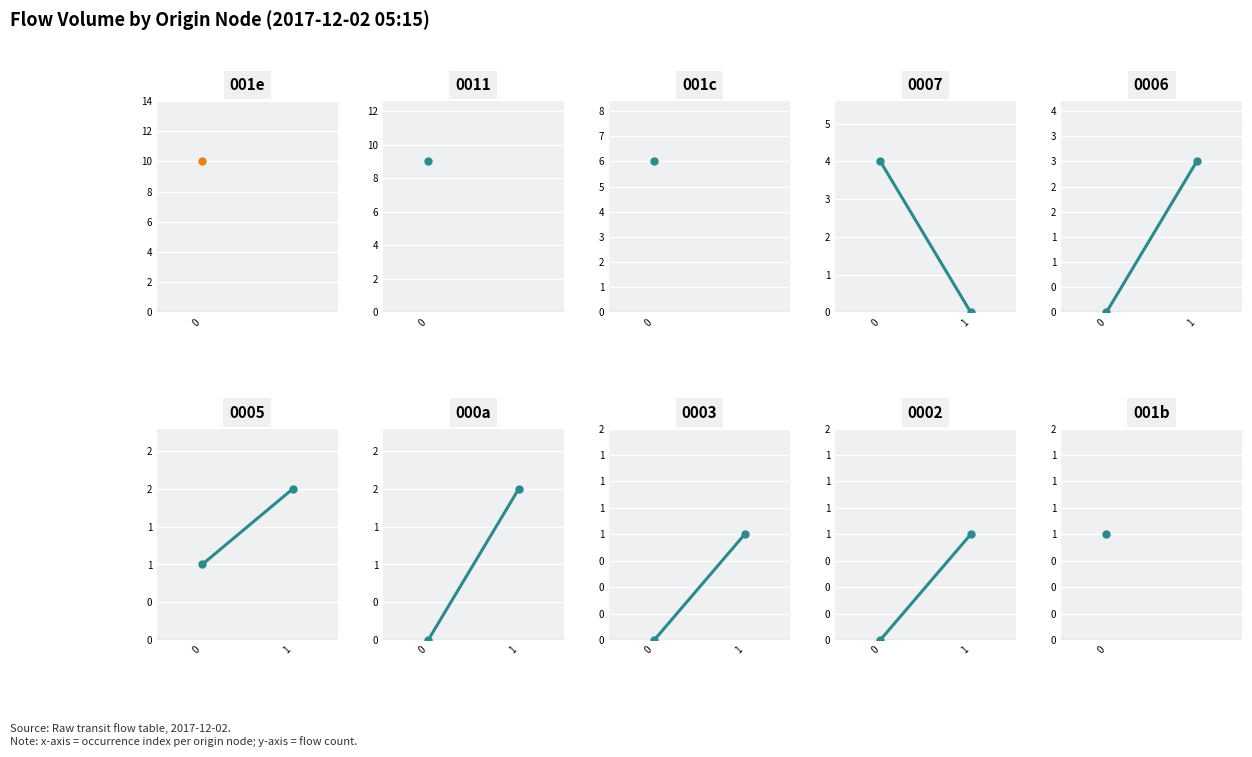

How many values are between 0 and 2?

2